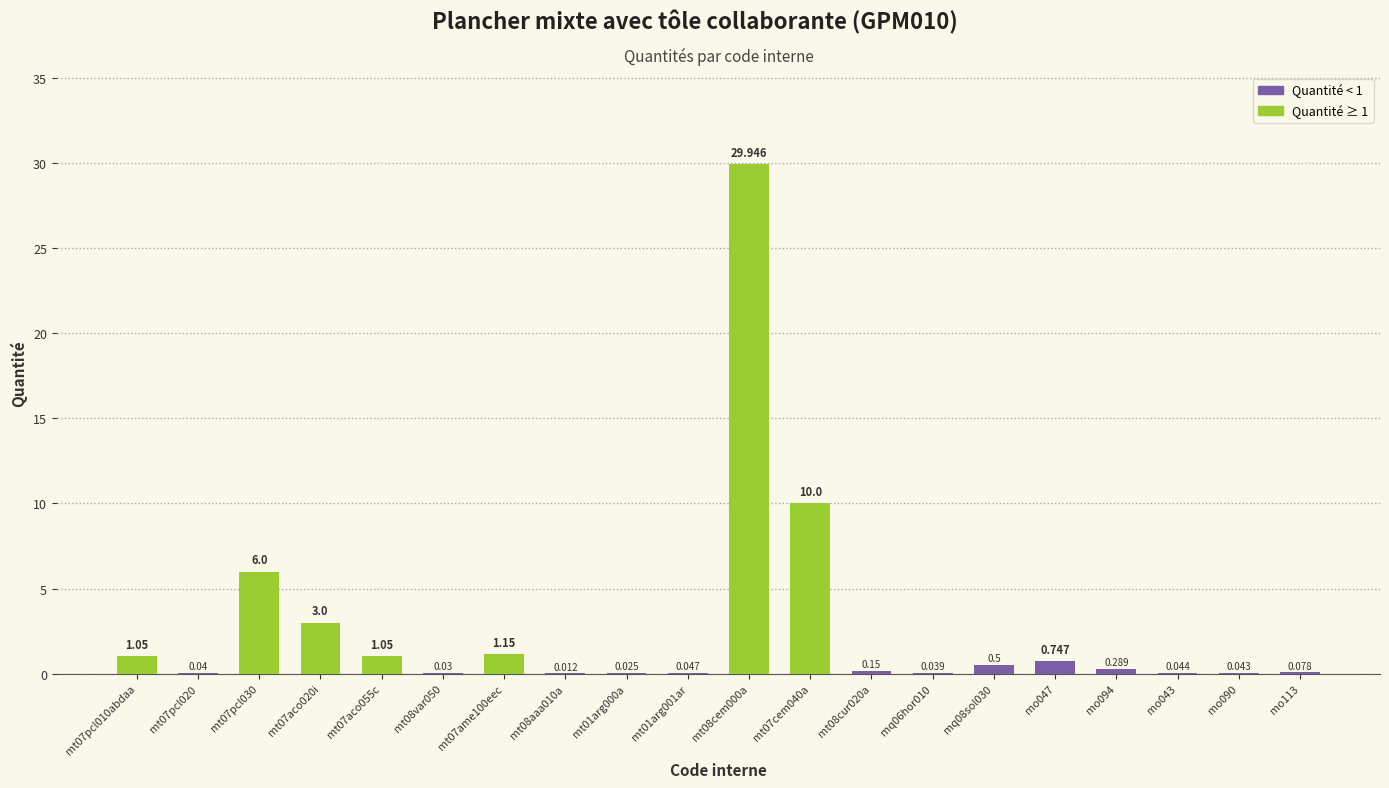

Between mt07aco055c and mt07cem040a, which is larger?

mt07cem040a